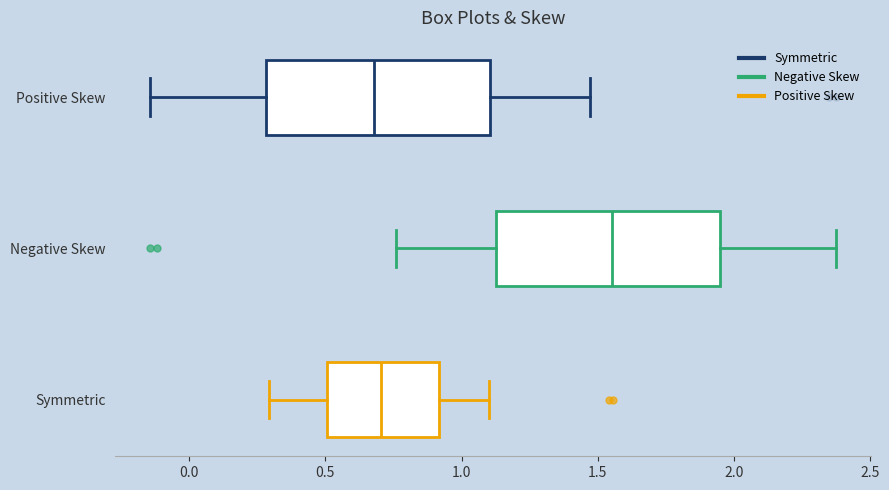

Reading bottom to top, transcribe this box plot: for each box, give where its median line is, the range the box spans, and where its two whiskers end, as read against the x-axis. The values are not printed on the chart, so give them approximately, as read against the axis.

Symmetric: median 0.70, box 0.50 to 0.90, whiskers 0.30 to 1.10
Negative Skew: median 1.55, box 1.15 to 1.95, whiskers 0.75 to 2.40
Positive Skew: median 0.70, box 0.30 to 1.10, whiskers -0.15 to 1.45